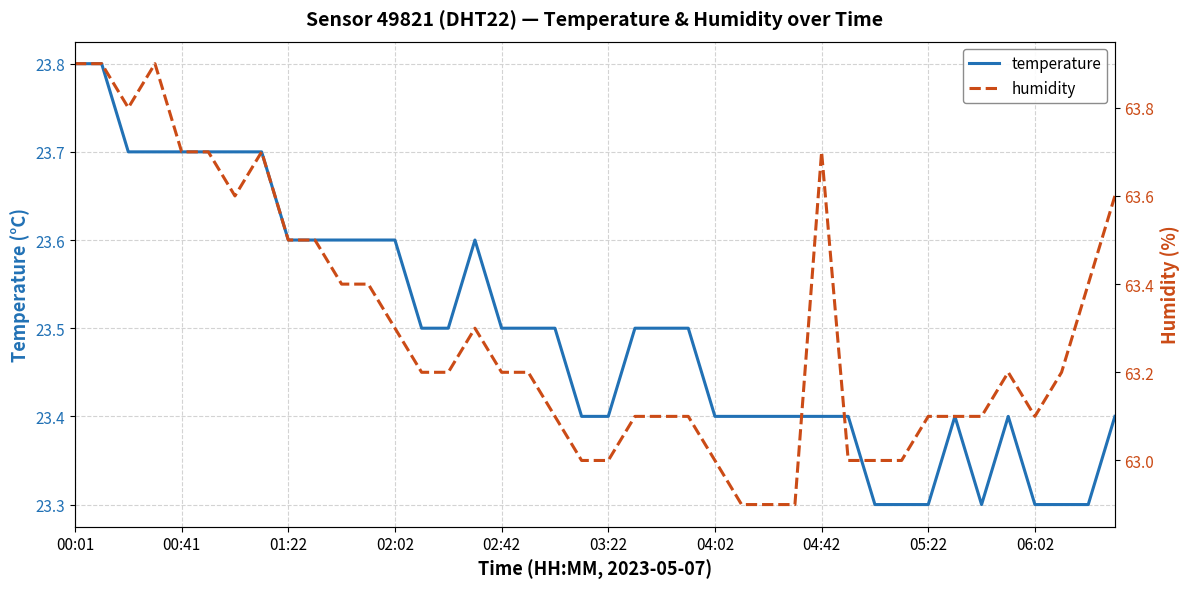

What is the maximum value for temperature?

23.8